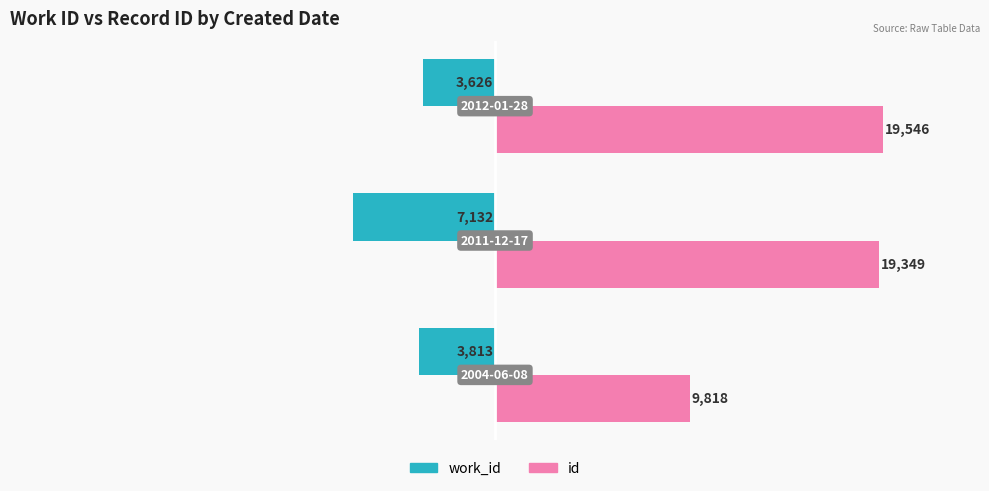

Which series has the largest range (max minus min)?

id